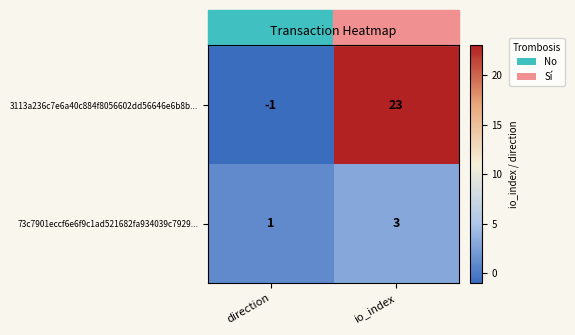

Which label corresponds to the largest value in the chart?

io_index